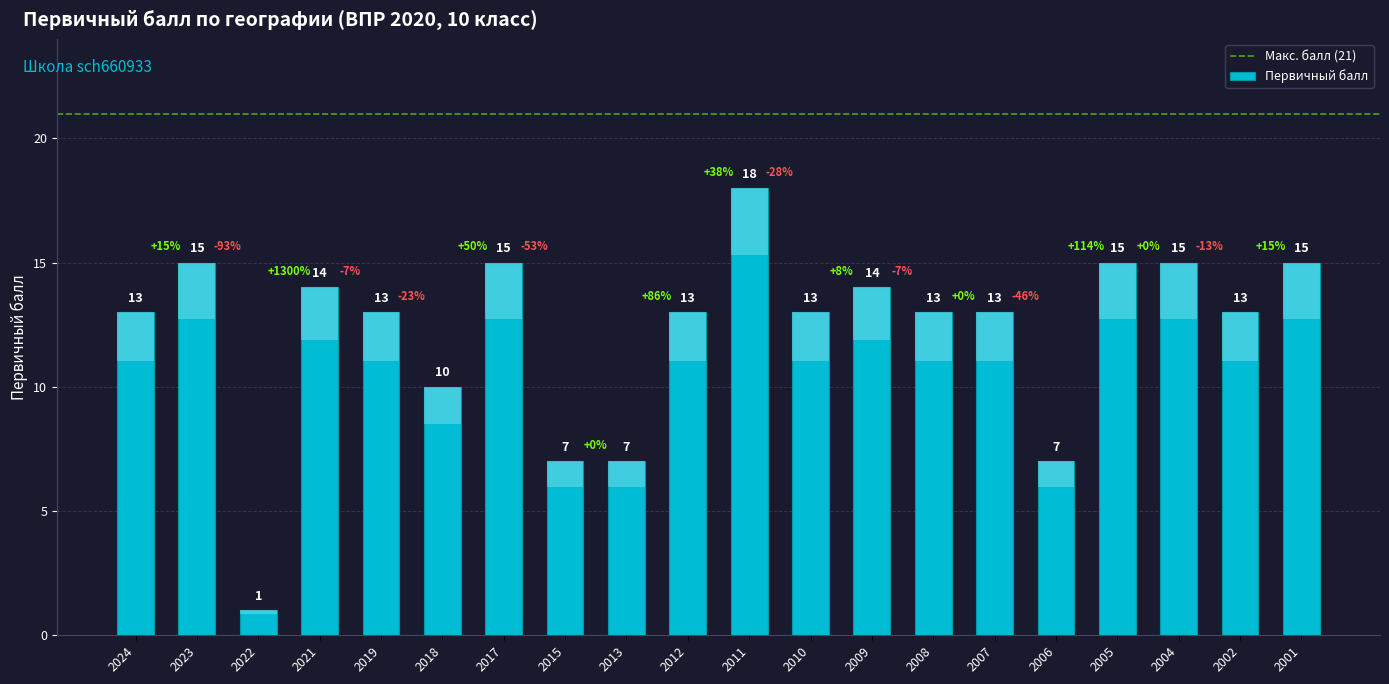

What is the value of the 11th bar from the left?

18